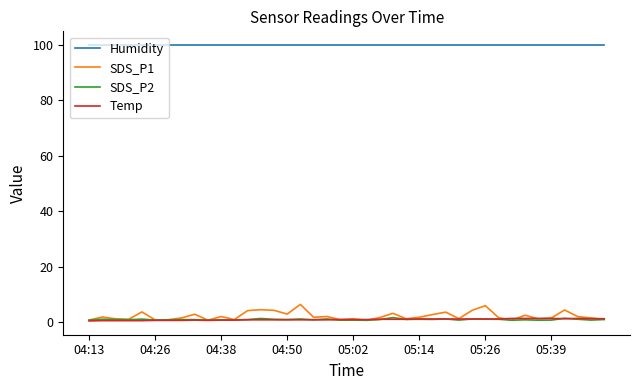

True or false: Humidity and Temp intersect in this chart.

False